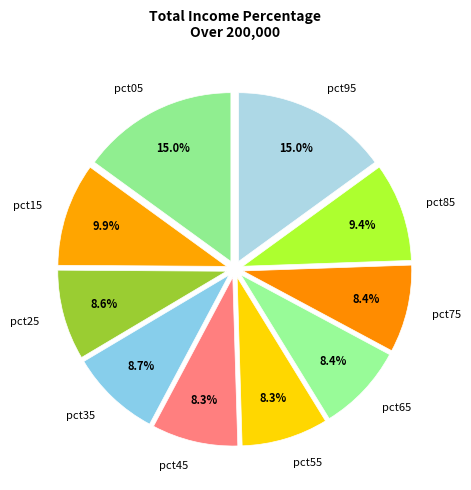

What percentage is the pct55 slice, to the nearest percent?

8%